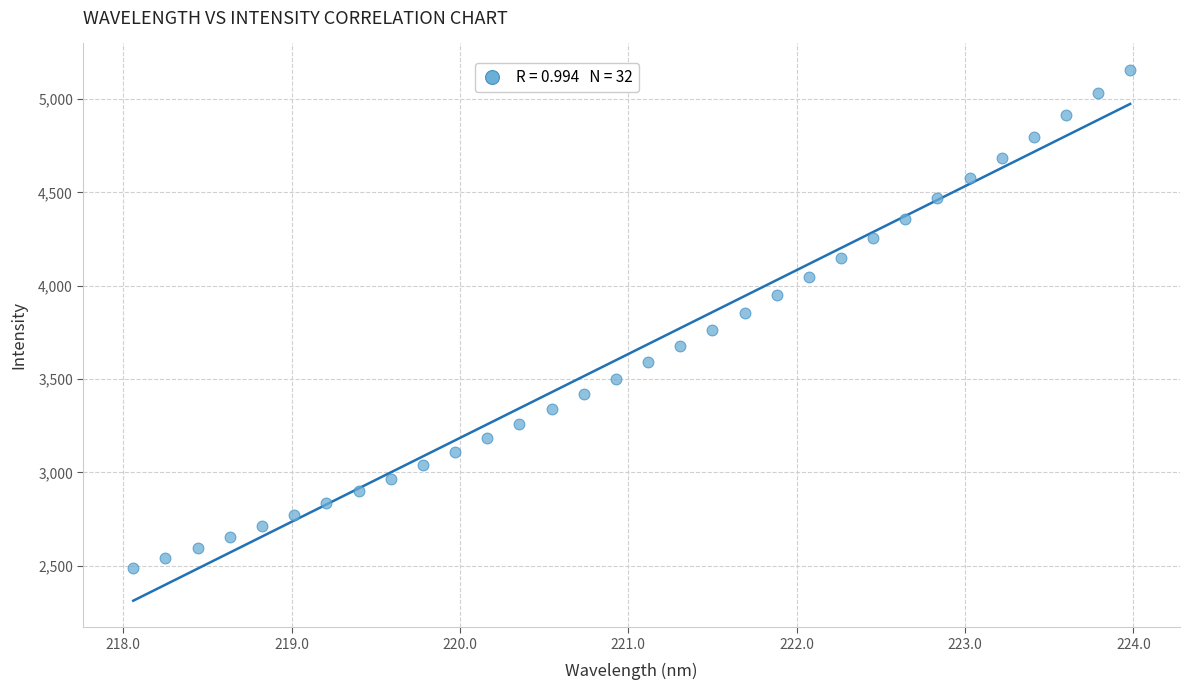

What is the range of X values (max minus min)?

5.9